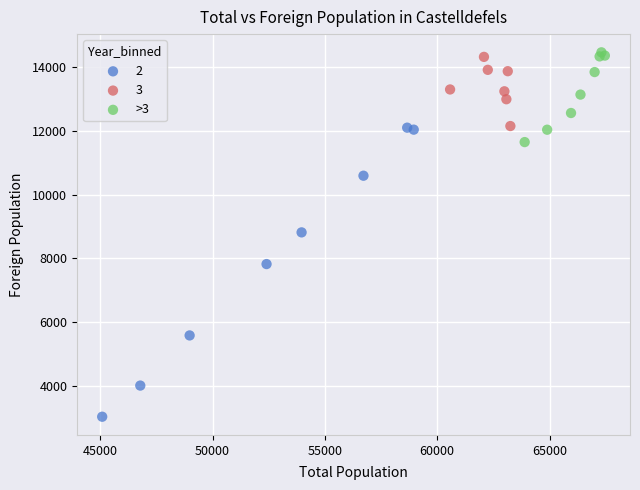

What are all the series names shown in the legend?

2, 3, >3